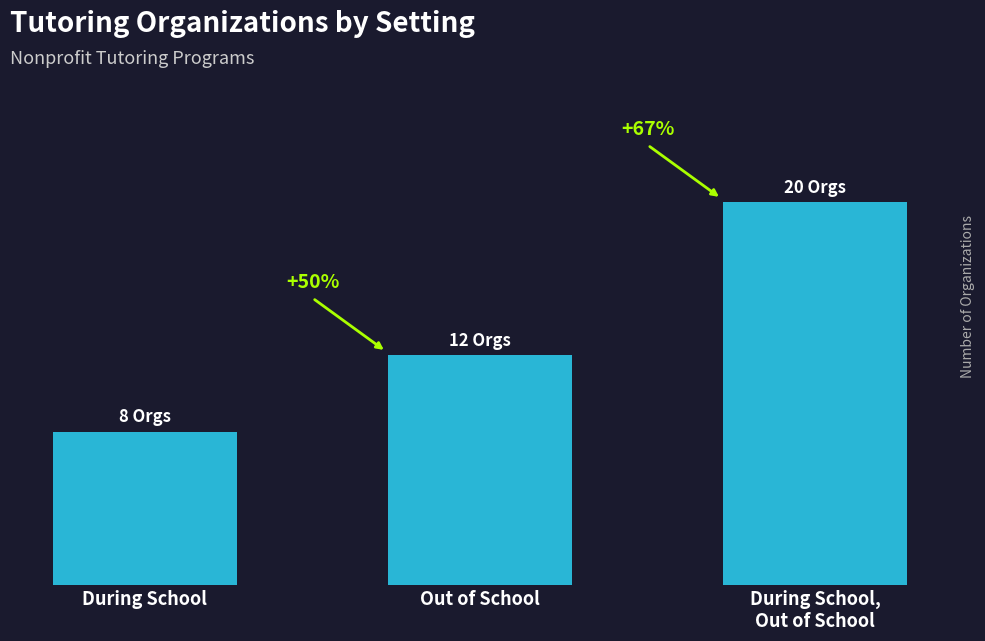

The chart shows a value of 5 at During School. True or false?

False